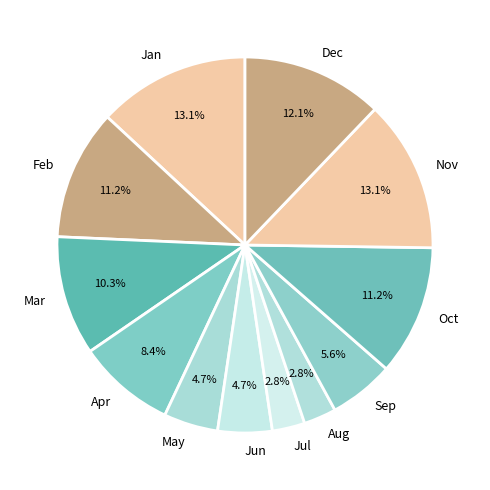

Count the number of slices in the pie.

12